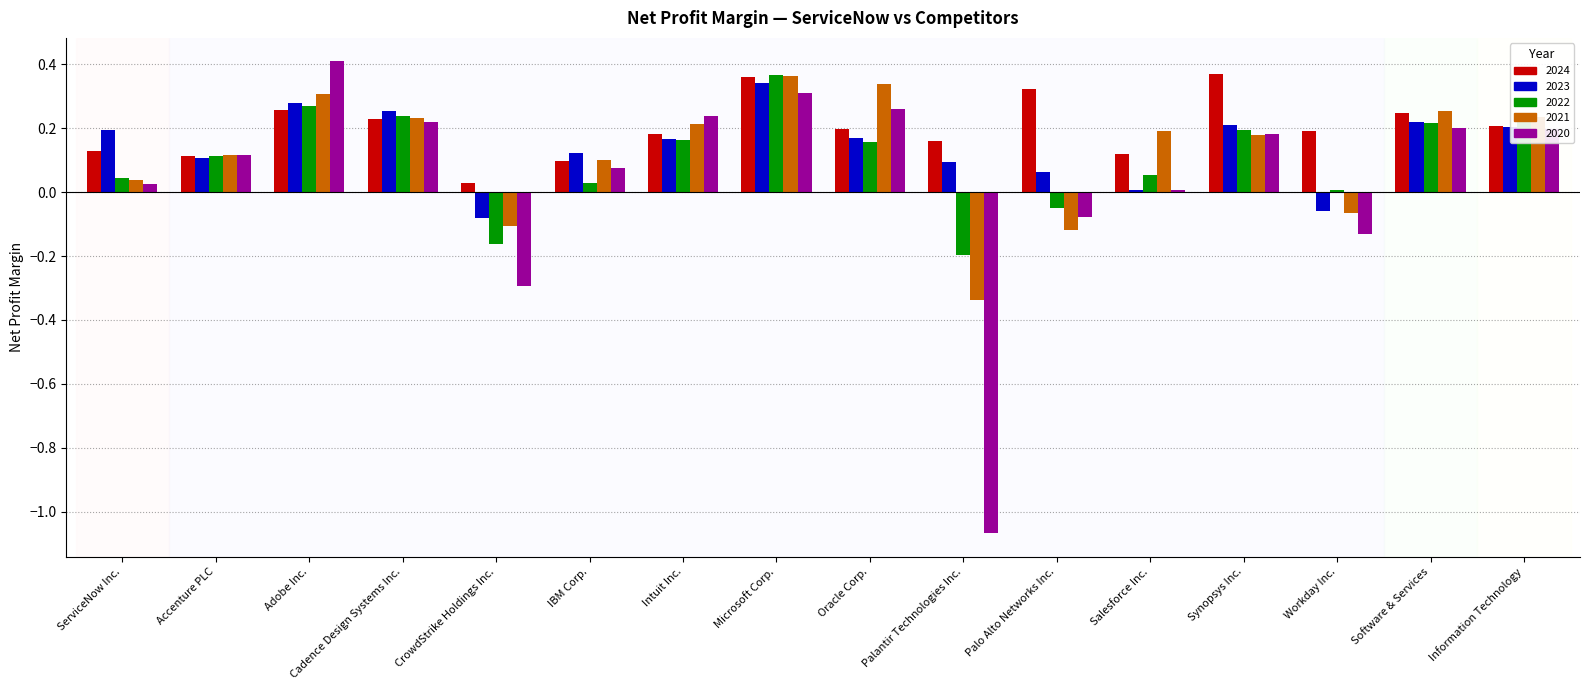

Is the value of 2023 at Microsoft Corp. greater than the value of 2024 at Software & Services?

Yes